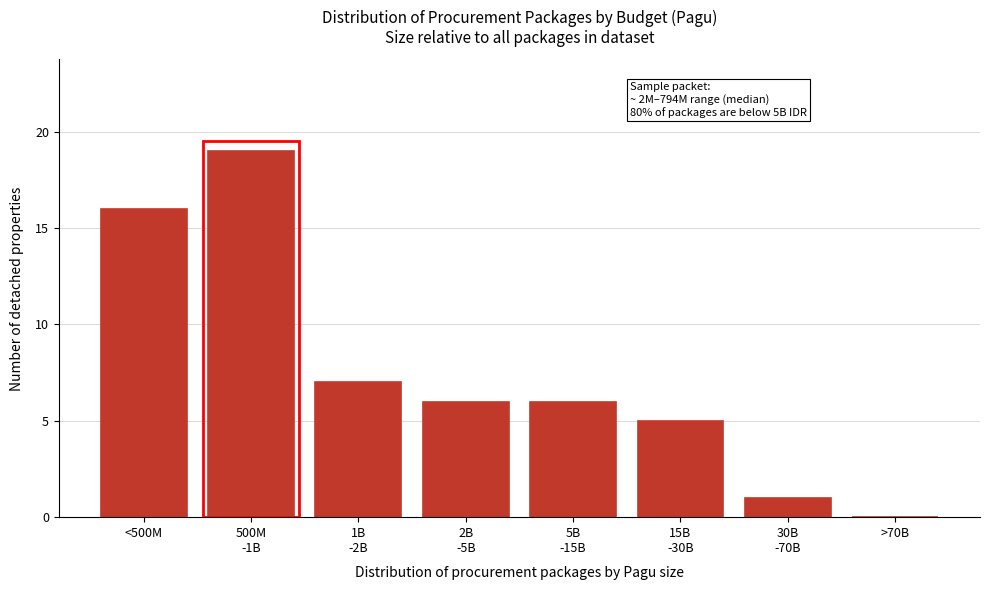

True or false: the data shows 0 at >70B.

True